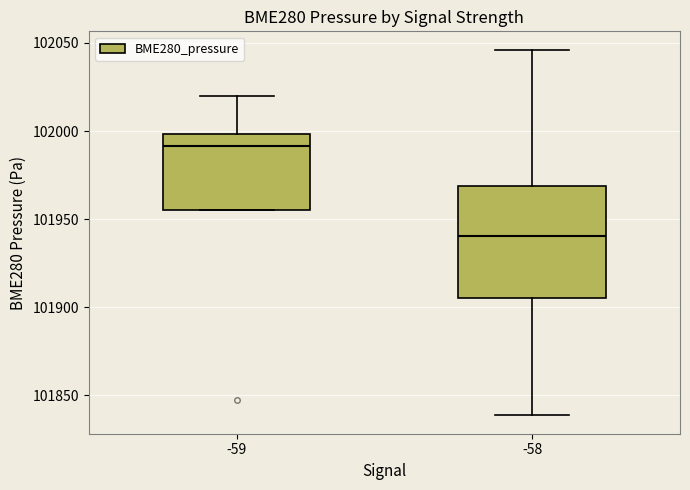

Reading left to right, transcribe this box plot: for each box, give where its median line is, the range the box spans, and where its two whiskers end, as read against the y-axis. The values are not printed on the chart, so give them approximately, as read against the axis.

-59: median 101990, box 101955 to 102000, whiskers 101955 to 102020
-58: median 101940, box 101905 to 101970, whiskers 101840 to 102045